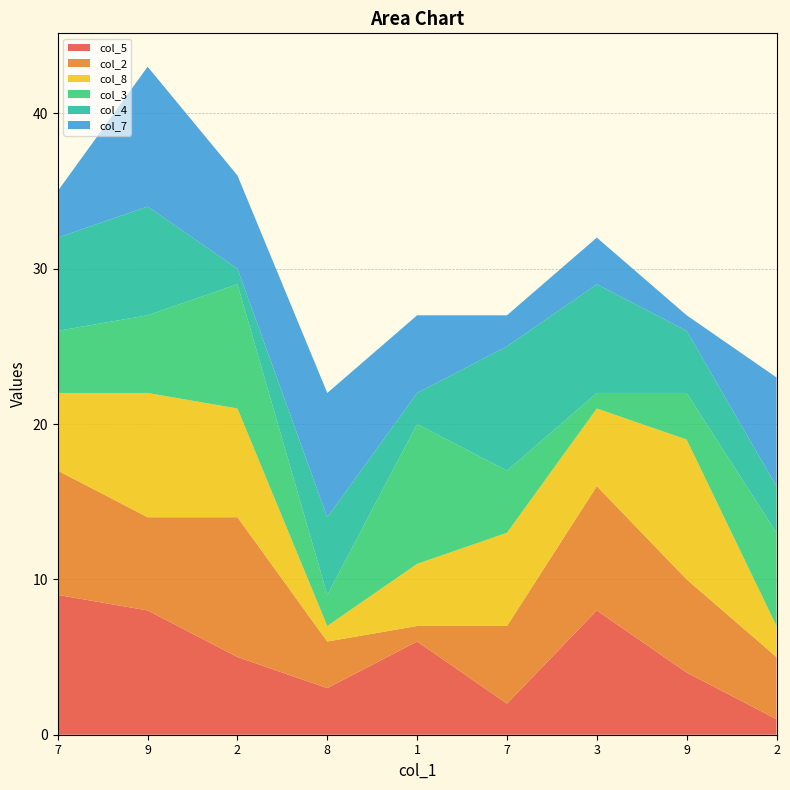

Reading right to left, what are all the values shown in this chart?

col_5: 2=1	9=4	3=8	7=2	1=6	8=3	2=5	9=8	7=9
col_2: 2=4	9=6	3=8	7=5	1=1	8=3	2=9	9=6	7=8
col_8: 2=2	9=9	3=5	7=6	1=4	8=1	2=7	9=8	7=5
col_3: 2=6	9=3	3=1	7=4	1=9	8=2	2=8	9=5	7=4
col_4: 2=3	9=4	3=7	7=8	1=2	8=5	2=1	9=7	7=6
col_7: 2=7	9=1	3=3	7=2	1=5	8=8	2=6	9=9	7=3